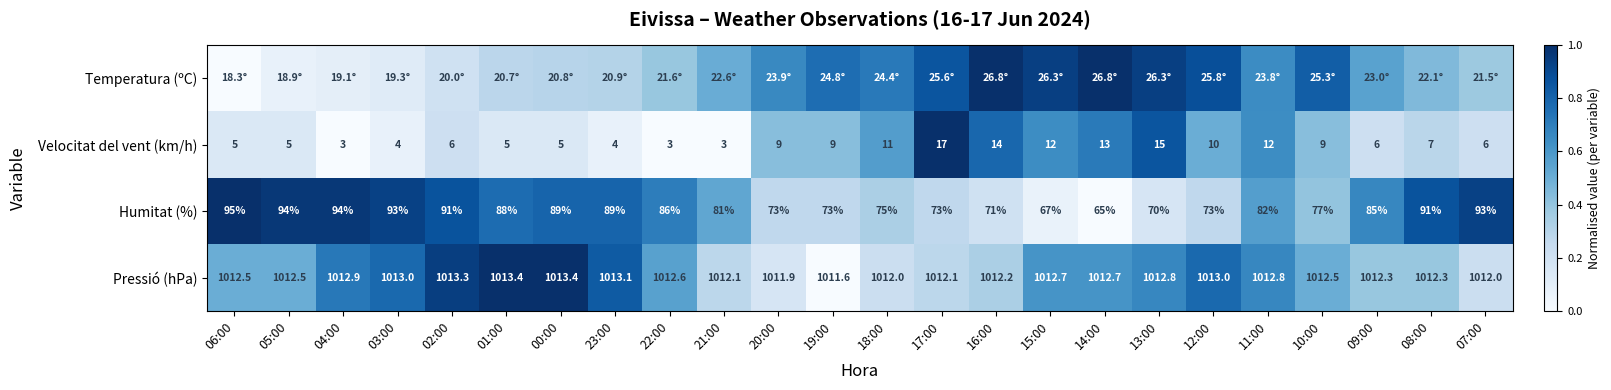

At 13:00, list the series in order from largest to smallest.

Temperatura (ºC), Velocitat del vent (km/h), Pressió (hPa), Humitat (%)